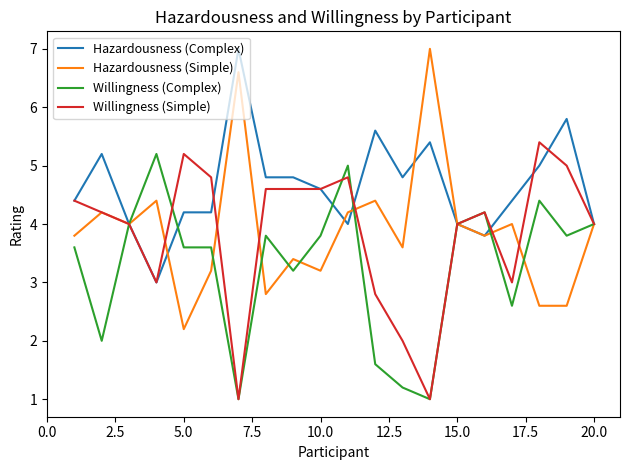

What is the minimum value for Willingness (Simple)?

1.0